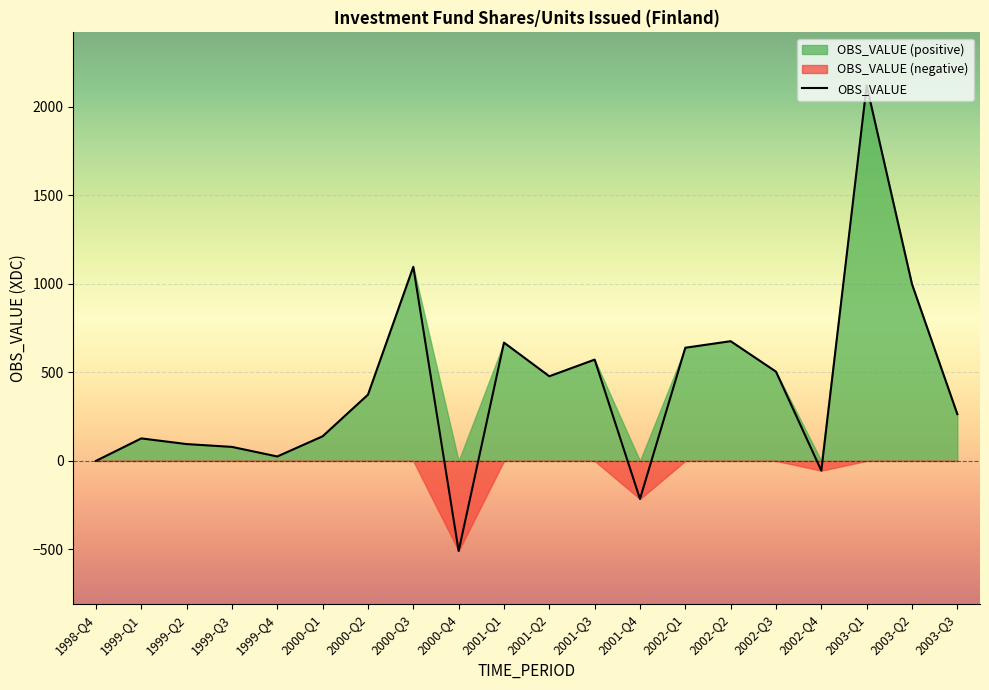

How many points are higher than both their immediate neighbors (excluding endpoints)?

6